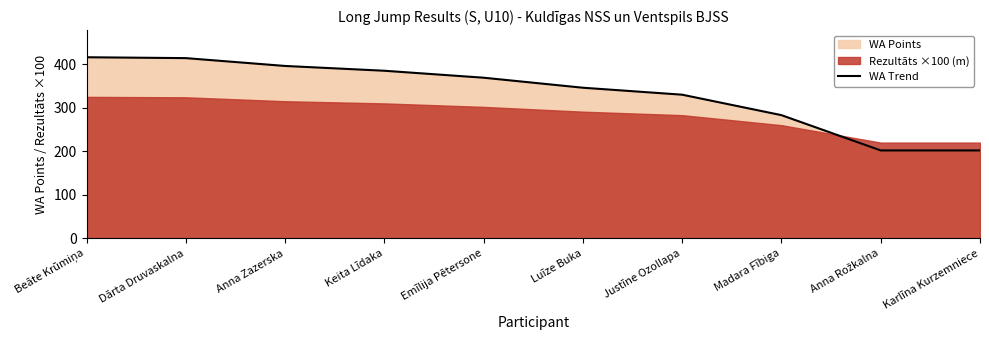

What is the sum of all values?

3343